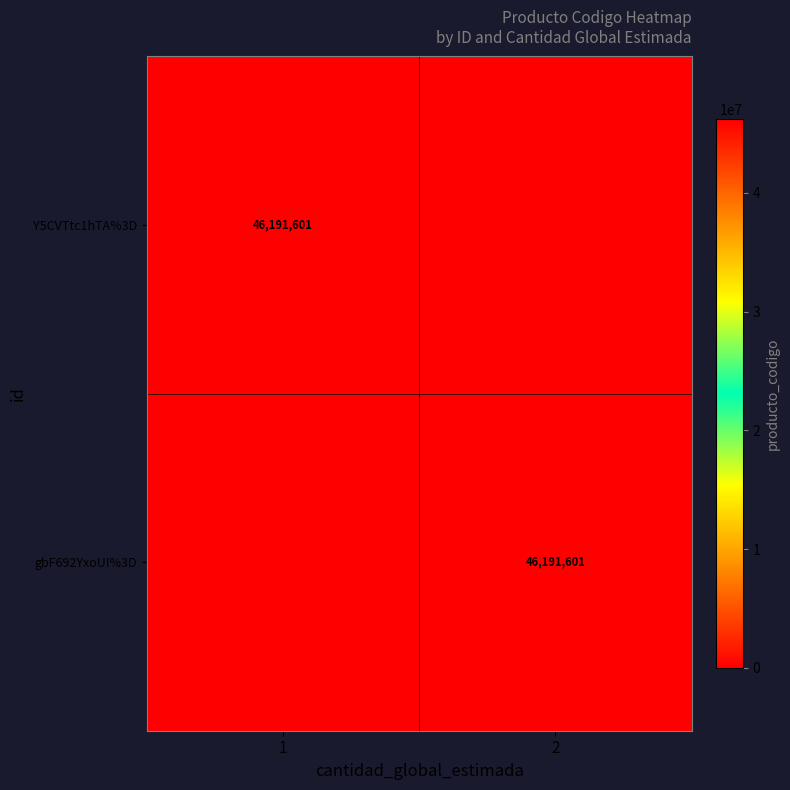

Is it true that Y5CVTtc1hTA%3D equals 46191601 at 1?

True